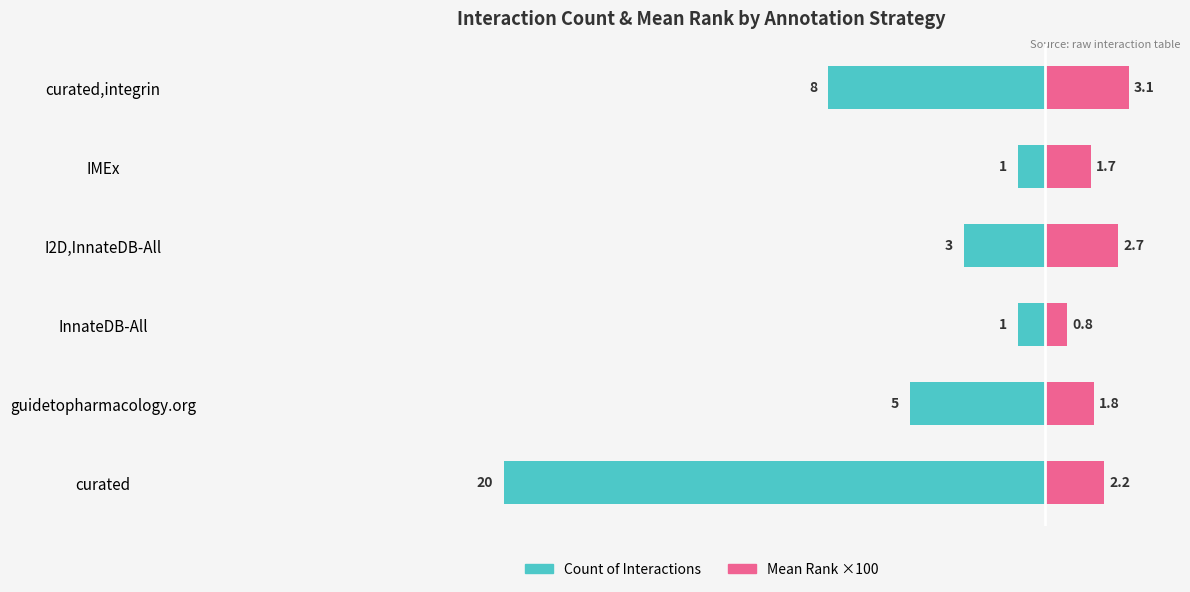

Rank the categories by Mean rank (×100) value from highest to lowest.

curated,integrin, I2D,InnateDB-All, curated, guidetopharmacology.org, IMEx, InnateDB-All